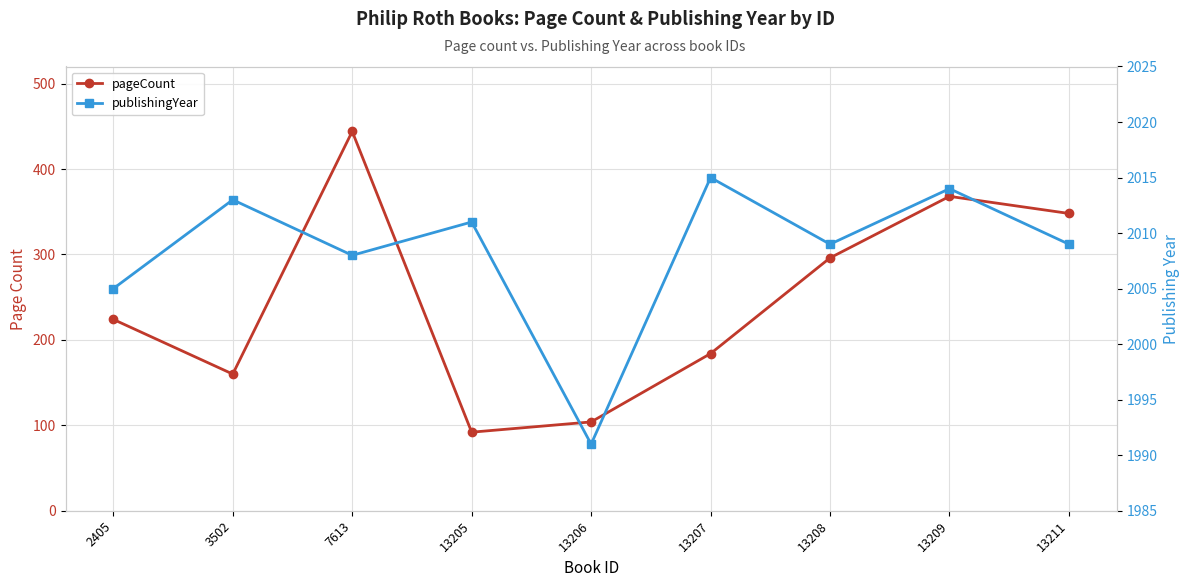

What value does the pageCount series have at 3502?

160